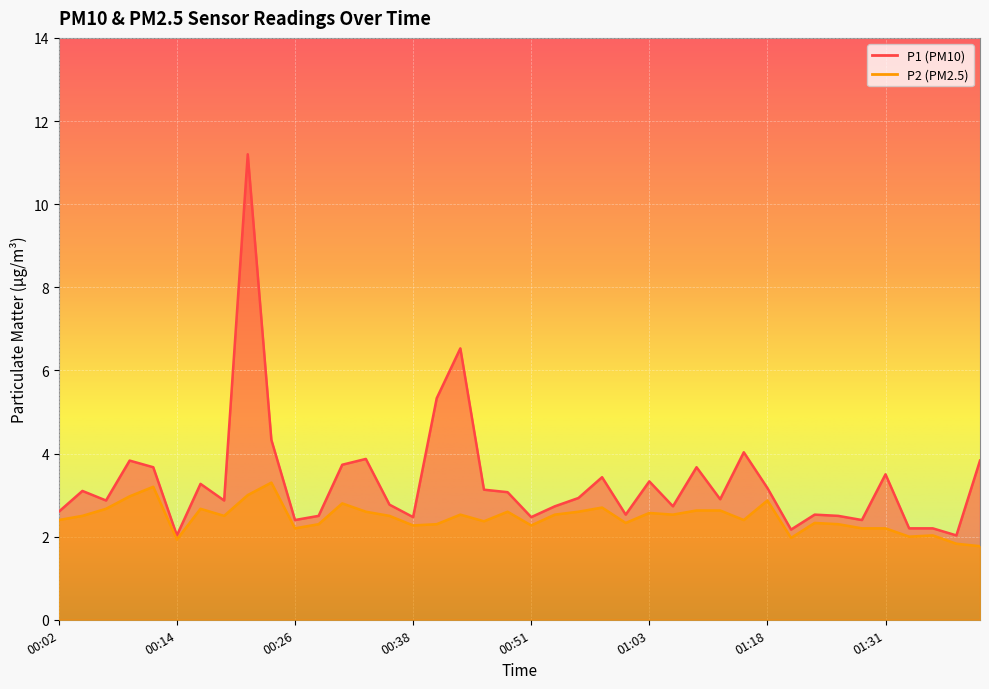

Does the chart display data point markers on the line(s)?

No